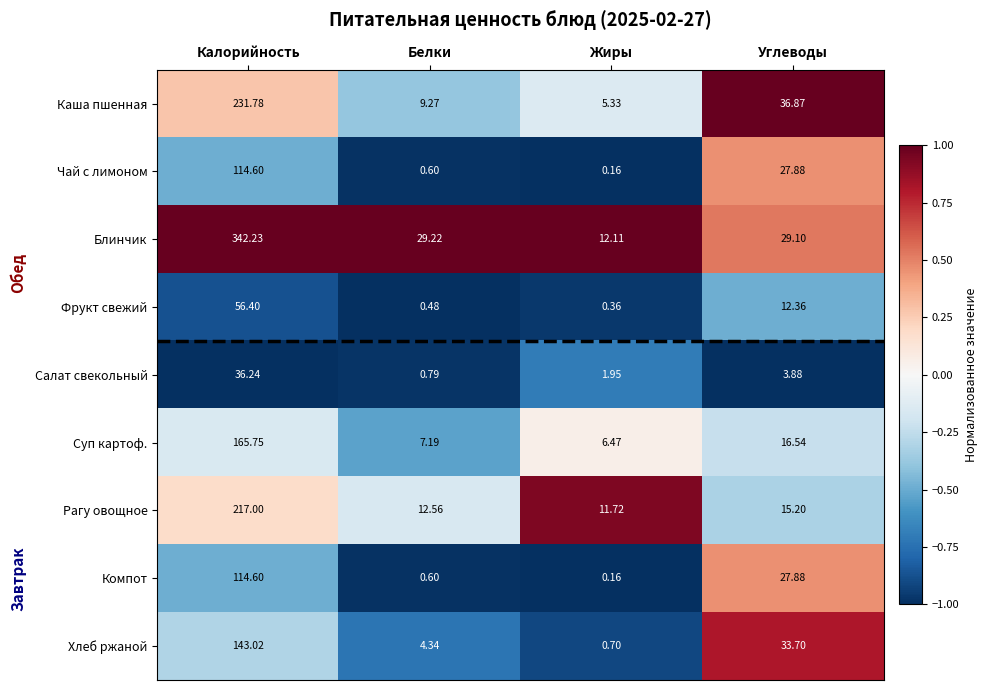

List the labels in order of Салат свекольный value, largest first.

Калорийность, Углеводы, Жиры, Белки